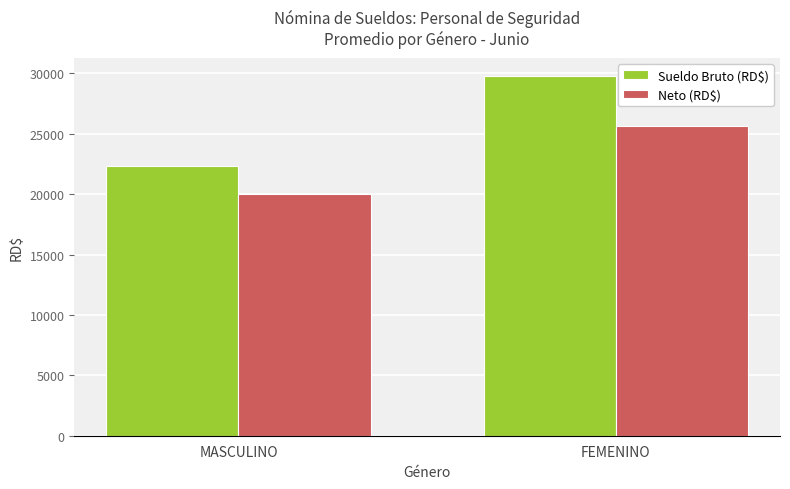

What position from the right is MASCULINO?

2